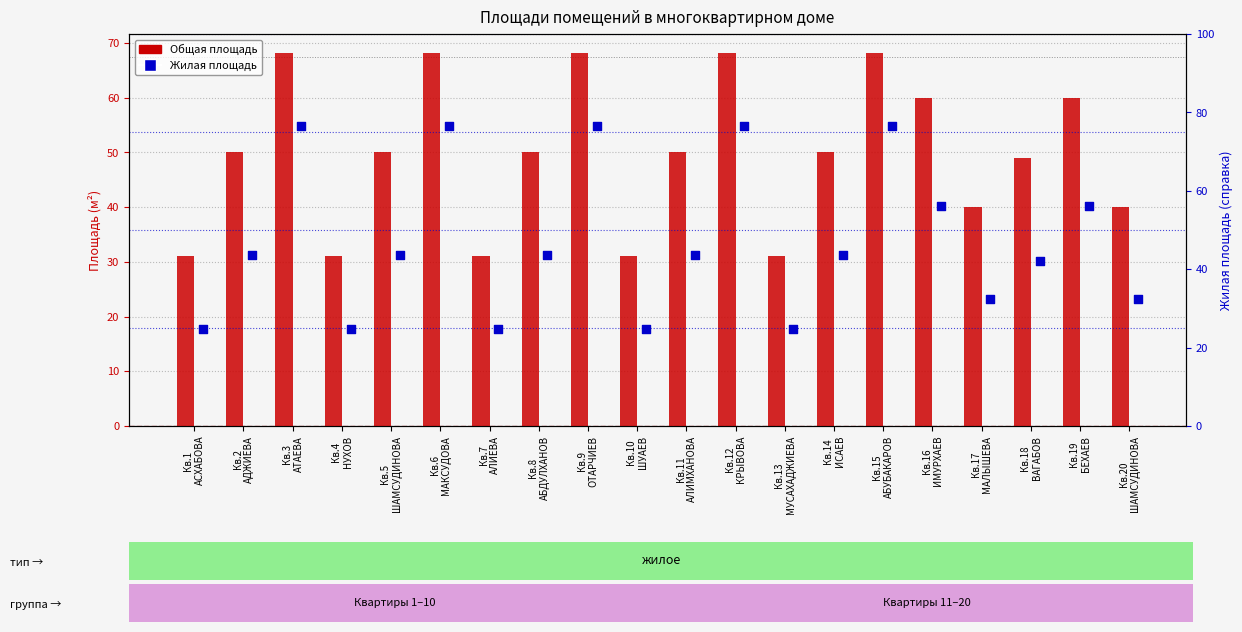

Which series has the largest Y range (max minus min)?

Жилая площадь